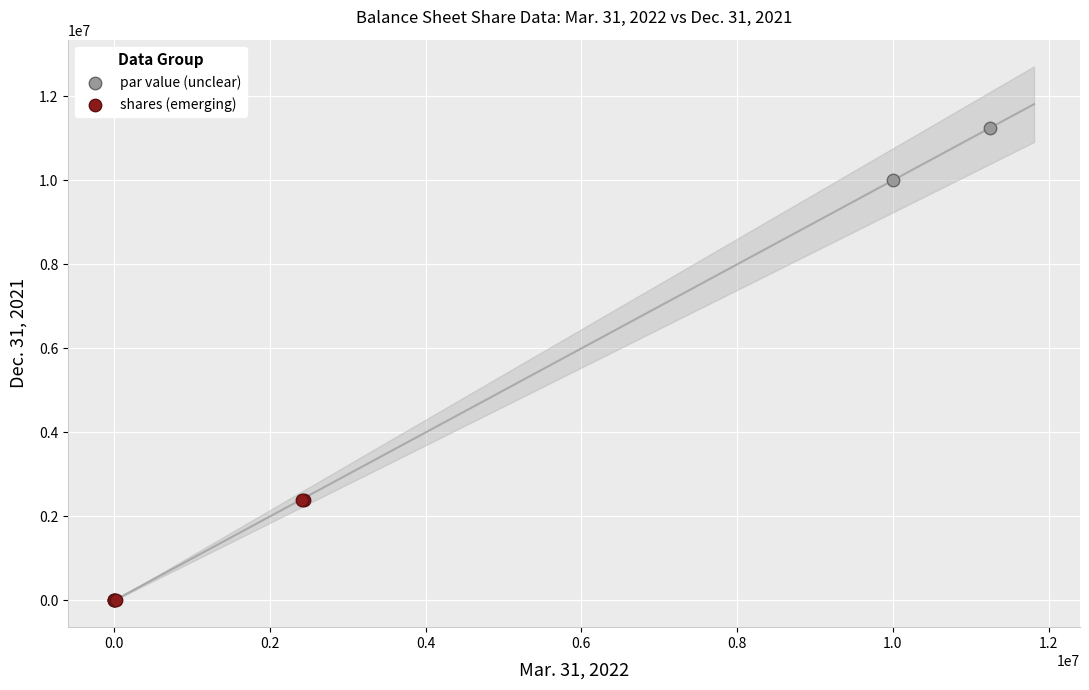

Which series reaches the maximum Y coordinate?

par value (unclear)